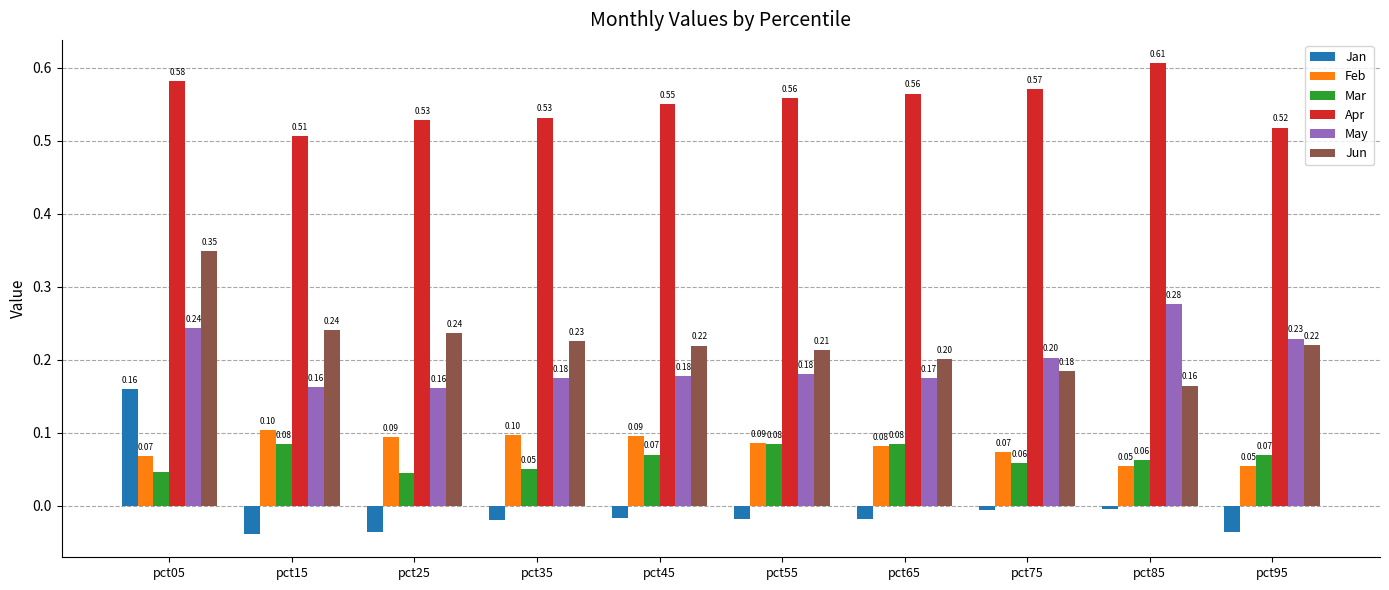

What value does the May series have at pct45?

0.2